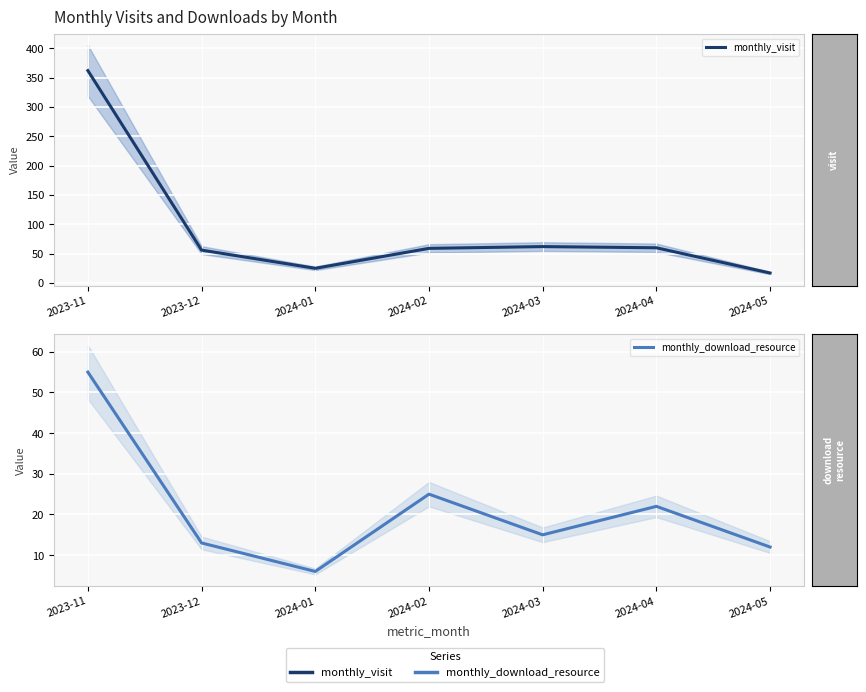

What is the difference between the highest and lowest values at 2024-04?

38